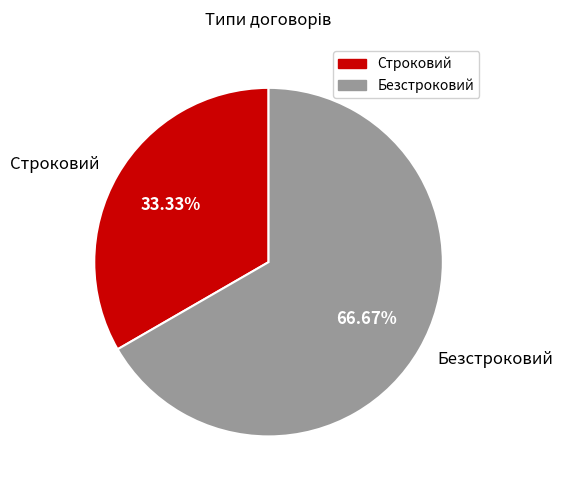

Rank the categories by value from lowest to highest.

Строковий, Безстроковий